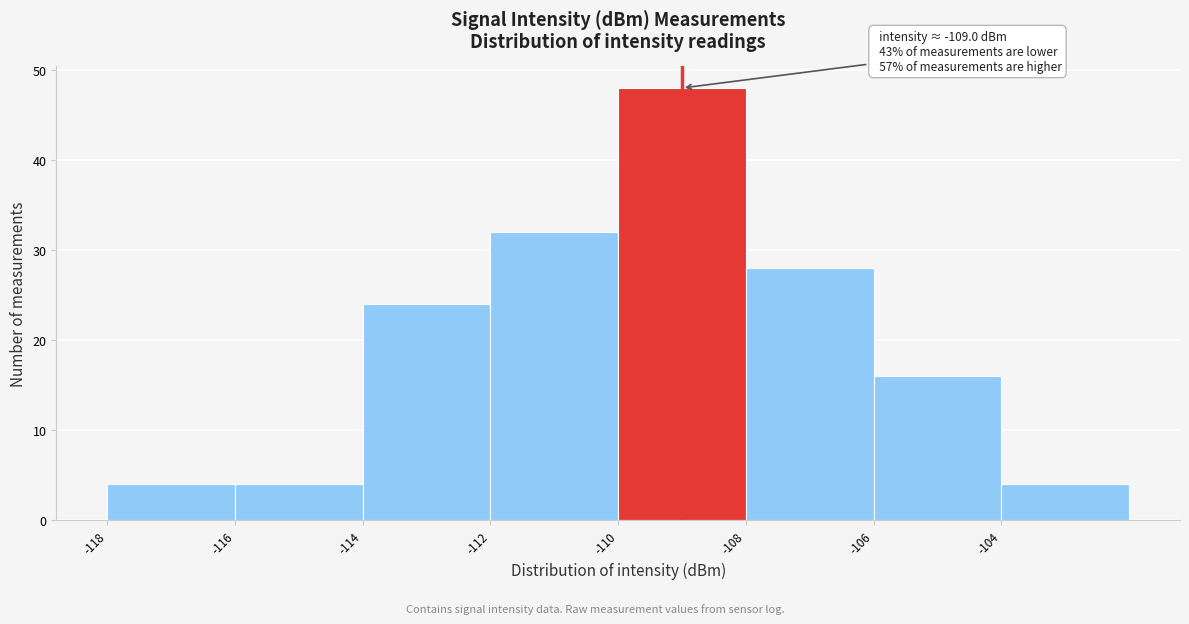

Which range on the x-axis has the tallest bar?

-110 to -108